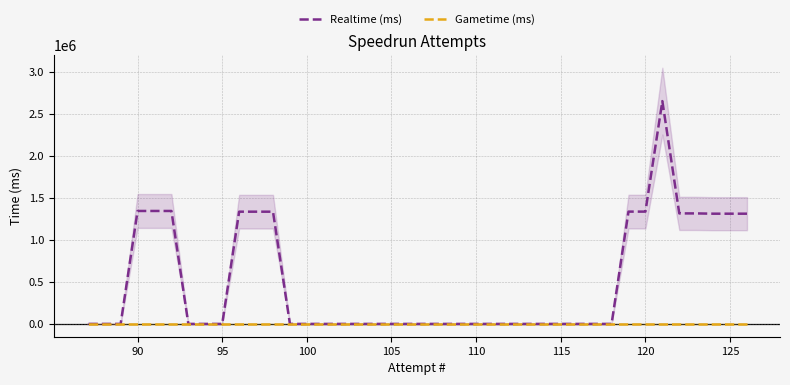

What is the average value of the Realtime (ms) series?

498363.1